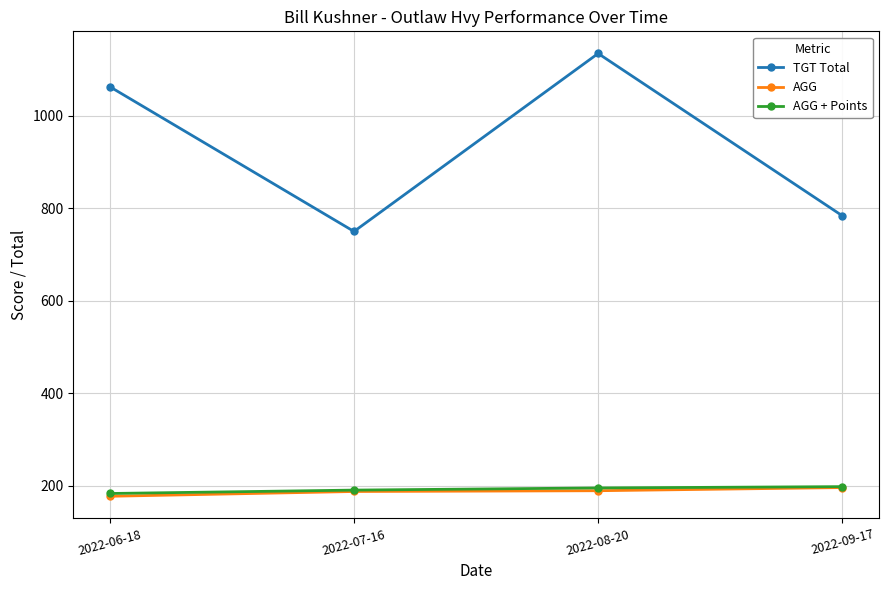

At which category does TGT Total reach its first local valley?

2022-07-16